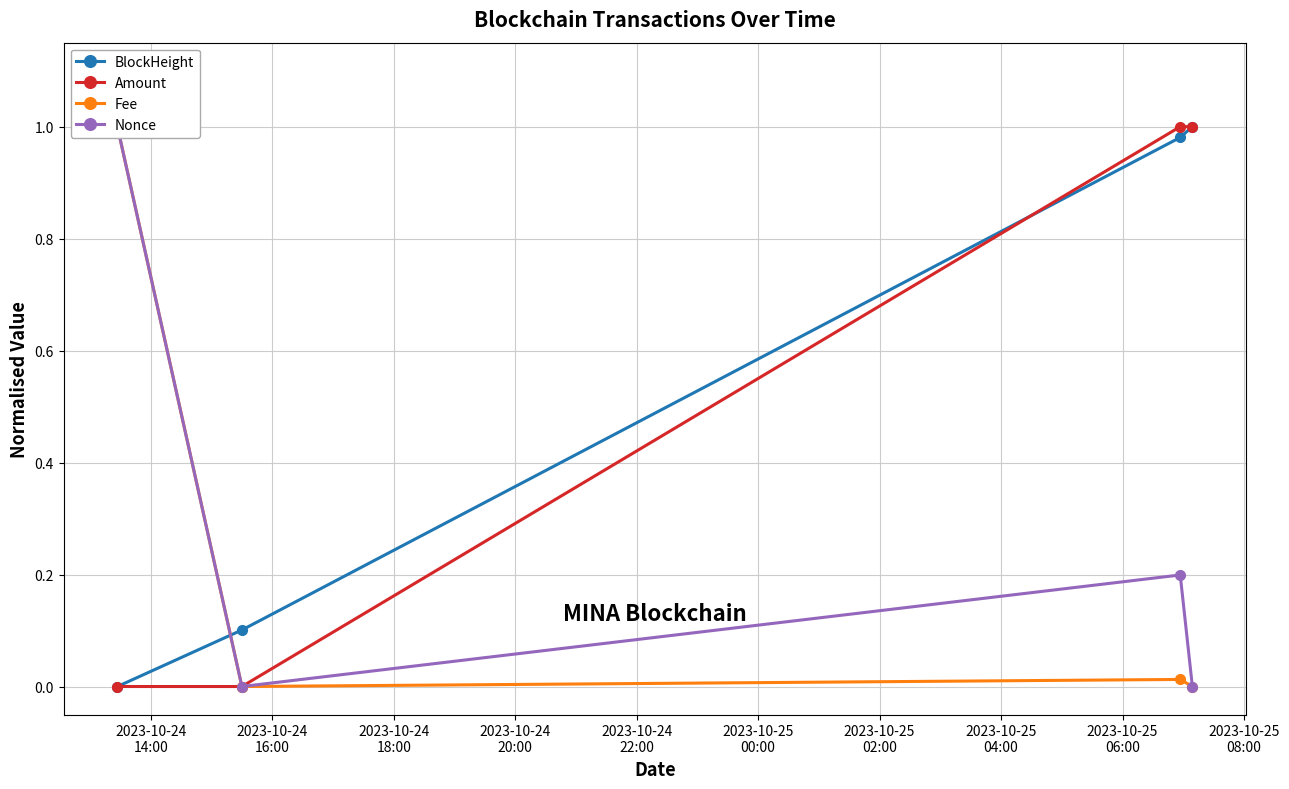

True or false: Amount has more than 2 points higher than both neighbors.

False